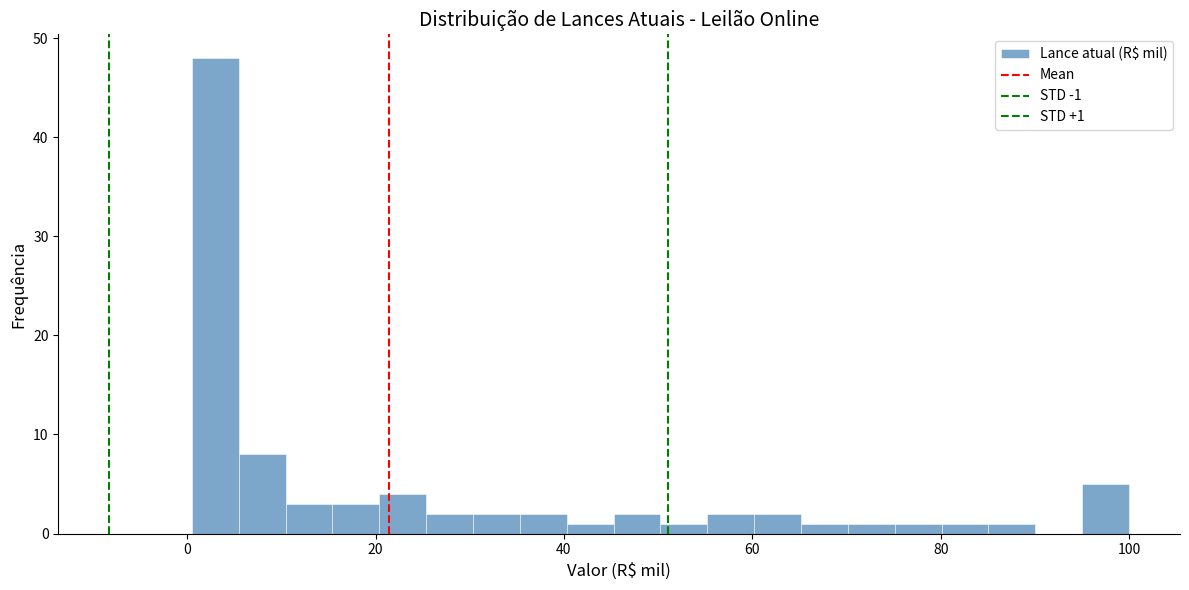

Around what value on the x-axis is the tallest bar? Give the approximate position of its centre, as read against the axis.

2